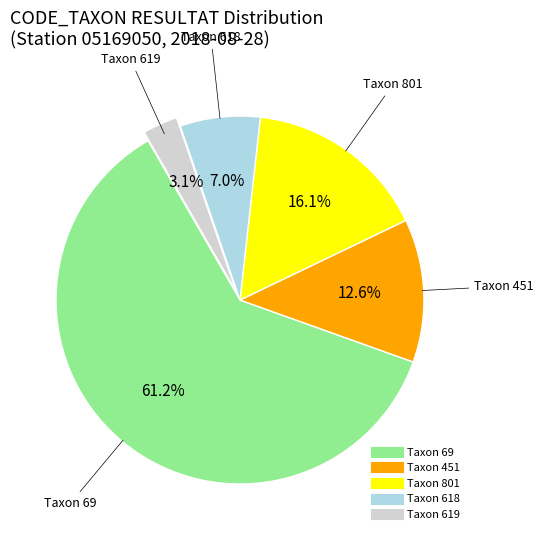

Is there a majority slice in this chart?

Yes